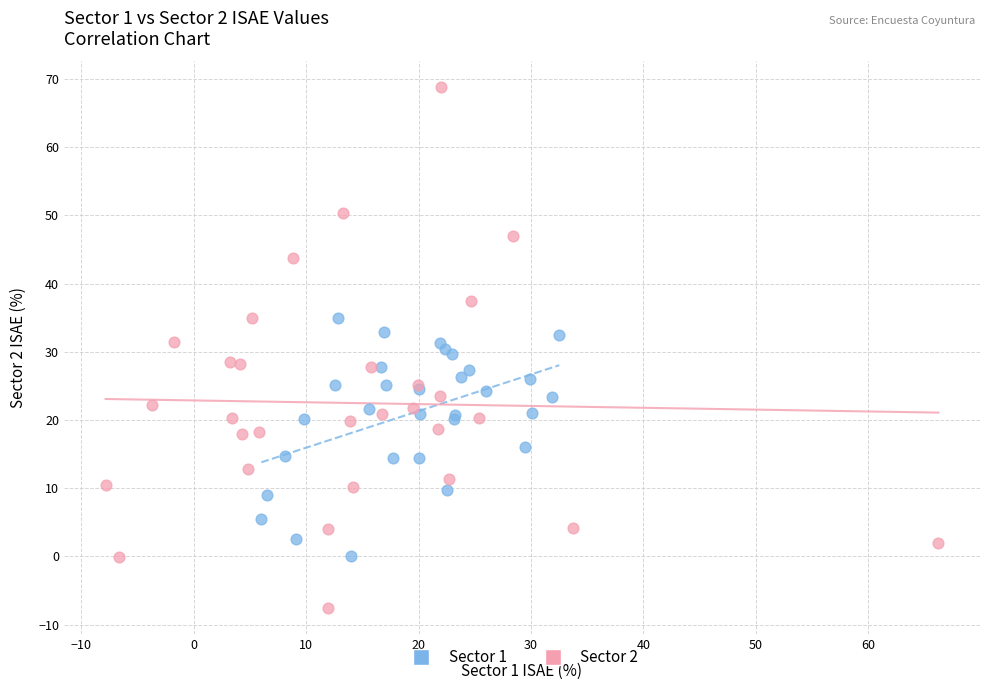

Which series has the widest spread of Y values?

Sector 2